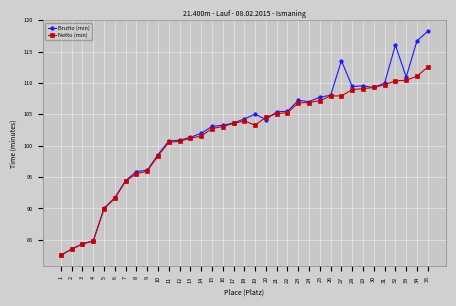

True or false: Brutto (min) has a value of 110.9 at 33.

True